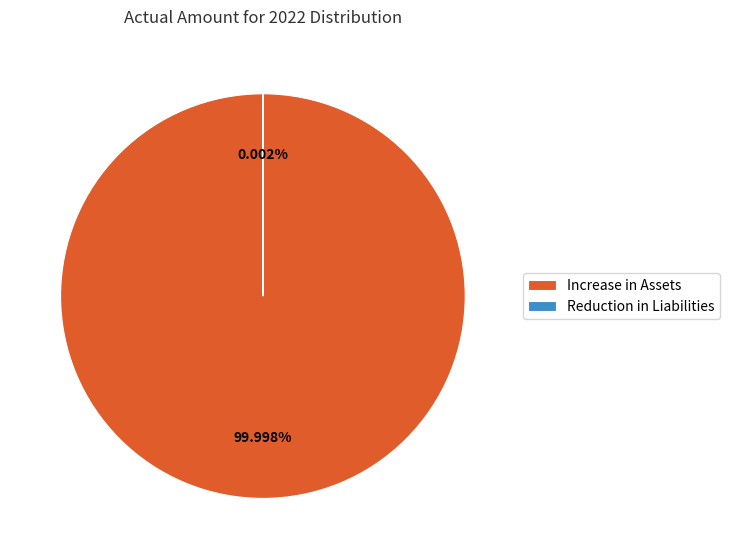

To the nearest percent, what is the difference between the Increase in Assets and Reduction in Liabilities slice percentages?

100%